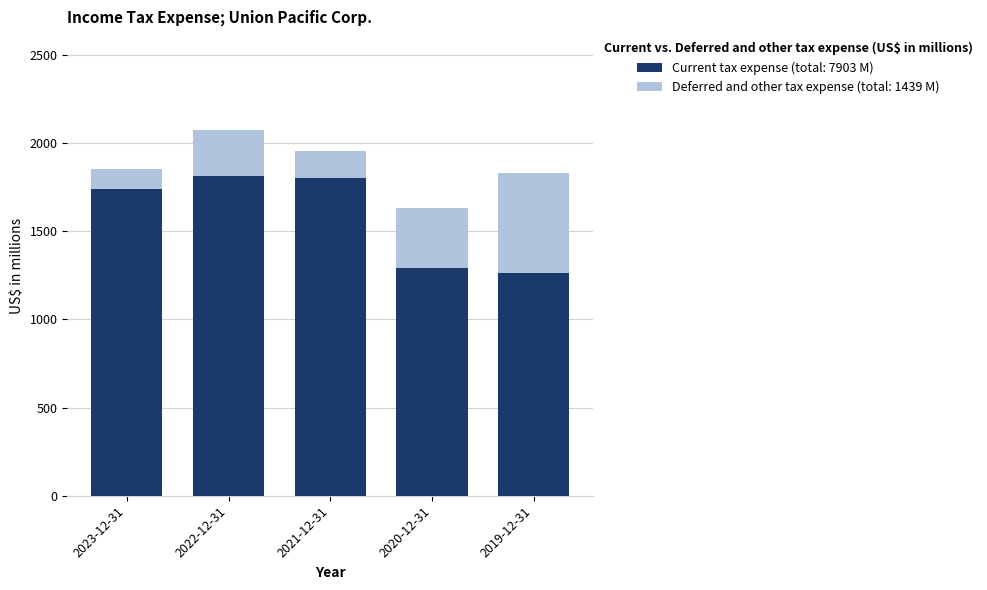

What is the total value across all series at 2022-12-31?

2074